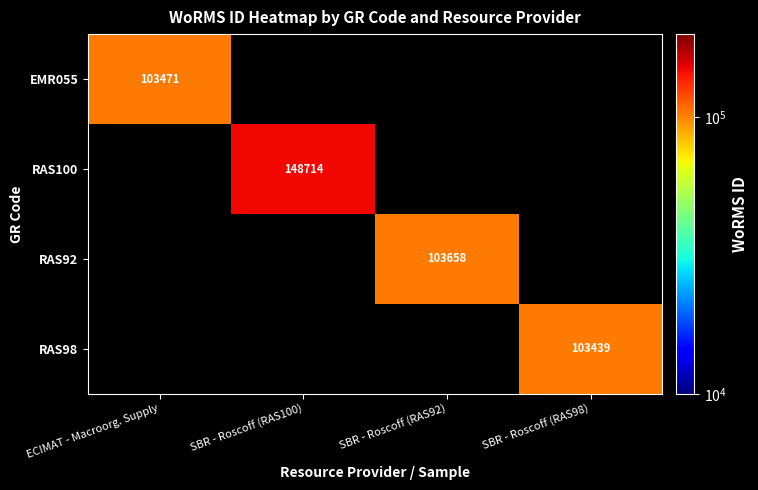

Is it true that RAS98 equals 103439 at SBR - Roscoff (RAS98)?

True